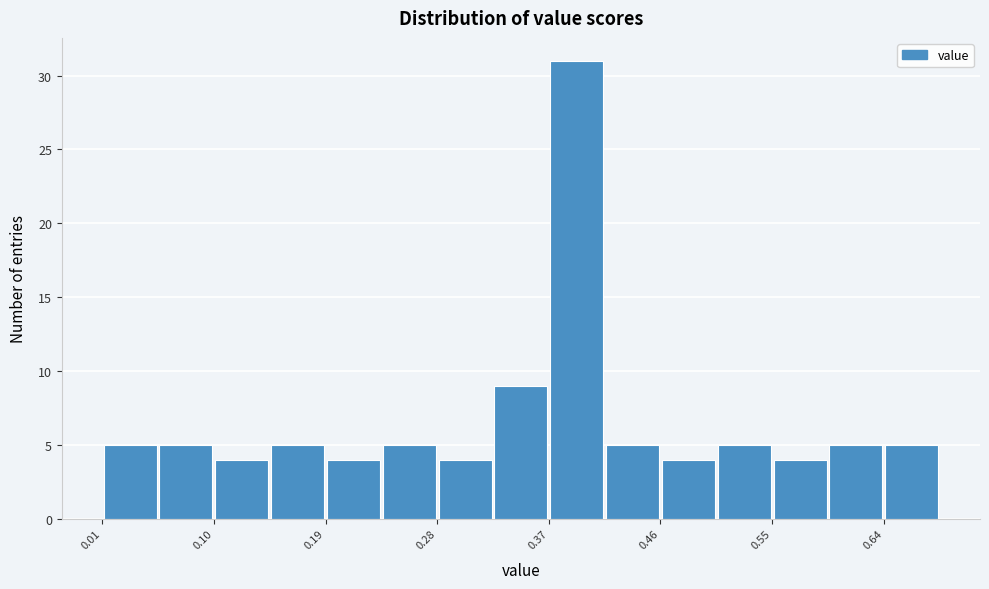

Reading left to right, transcribe this chart: for each bar, give the range it covers on the x-axis and its height. Neither the bar edges nor the heights are printed on the chart, so give them approximately, as read against the axes.

0.01 to 0.06: 5
0.06 to 0.10: 5
0.10 to 0.15: 4
0.15 to 0.19: 5
0.19 to 0.24: 4
0.24 to 0.28: 5
0.28 to 0.33: 4
0.33 to 0.37: 9
0.37 to 0.42: 31
0.42 to 0.46: 5
0.46 to 0.51: 4
0.51 to 0.55: 5
0.55 to 0.60: 4
0.60 to 0.64: 5
0.64 to 0.69: 5